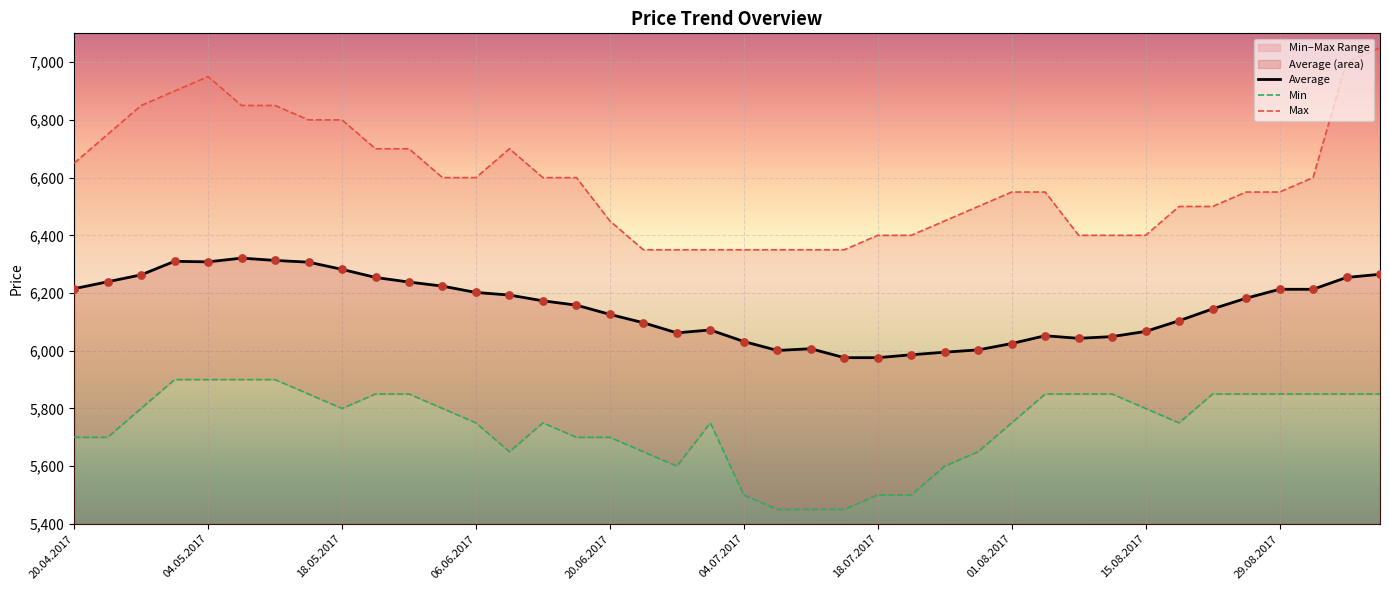

Which series reaches the maximum Y coordinate?

Max